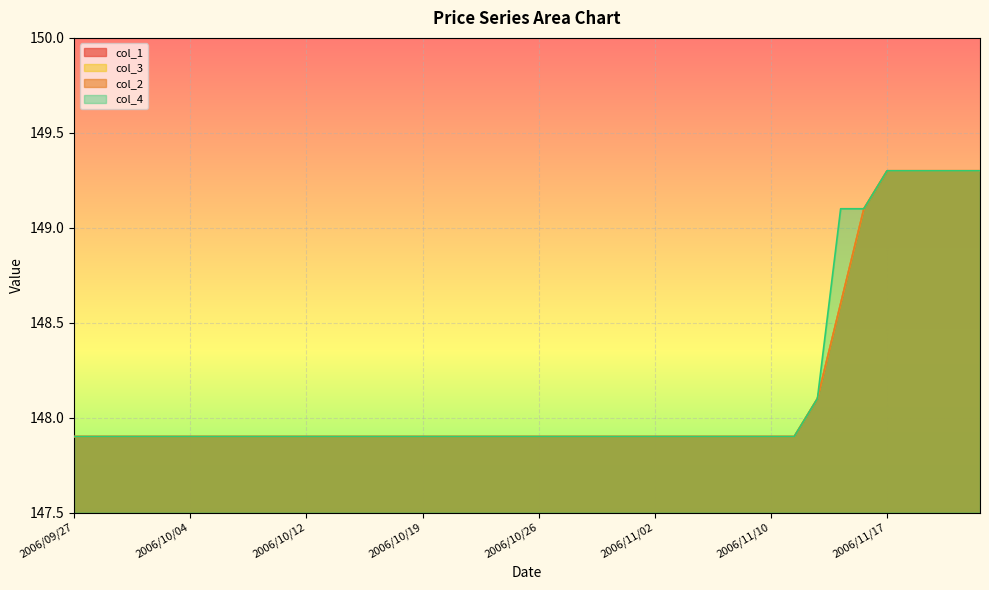

At which category is the sum across all series the highest?

2006/11/17